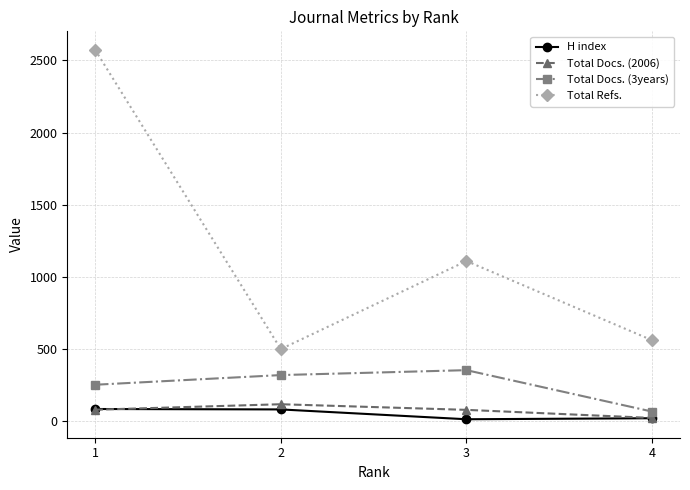

Rank the series by their maximum value, from highest to lowest.

Total Refs., Total Docs. (3years), Total Docs. (2006), H index